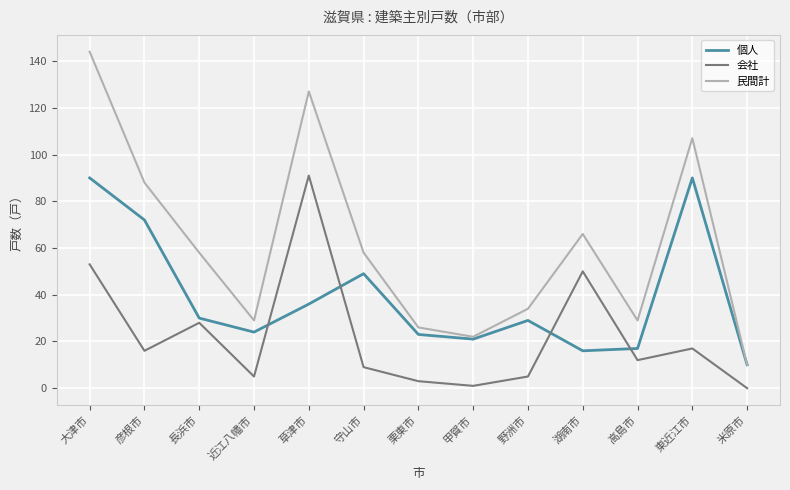

Reading right to left, transcribe all the data shown in this chart.

個人: 10	90	17	16	29	21	23	49	36	24	30	72	90
会社: 0	17	12	50	5	1	3	9	91	5	28	16	53
民間計: 10	107	29	66	34	22	26	58	127	29	58	88	144